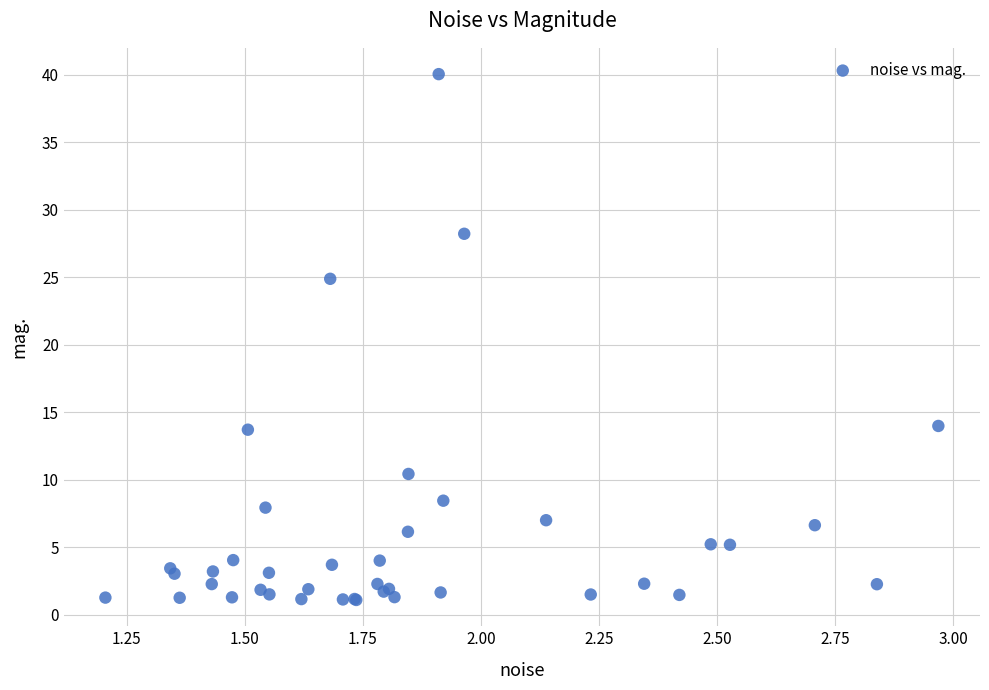

What Y value in the scatter plot is closest to 20?

24.9